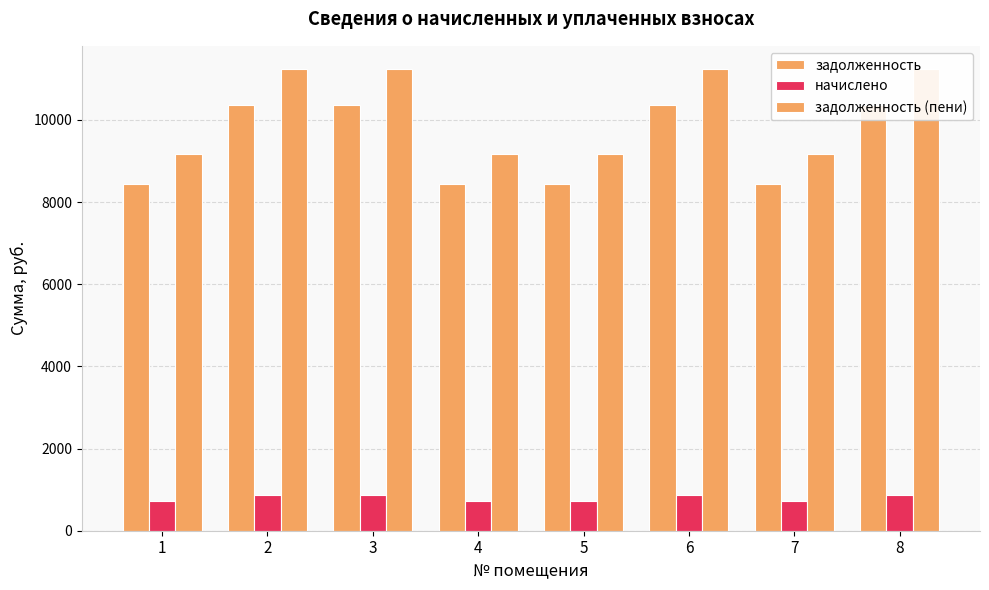

What is the minimum value for задолженность (пени)?

9160.8